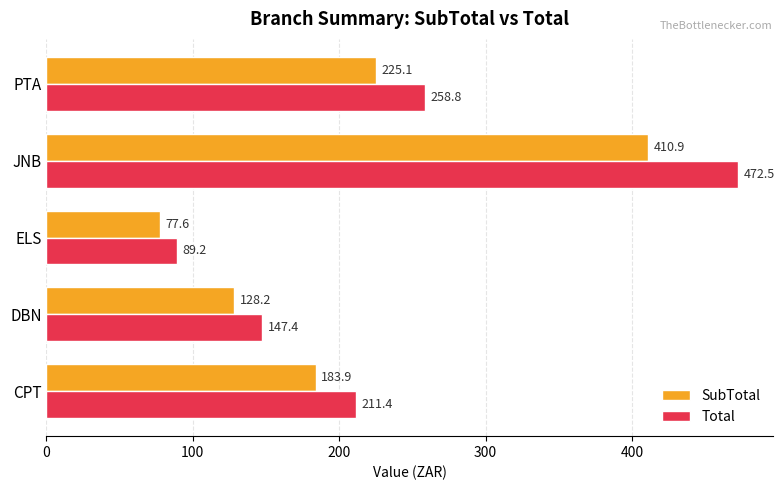

What is the total value across all series at JNB?

883.4